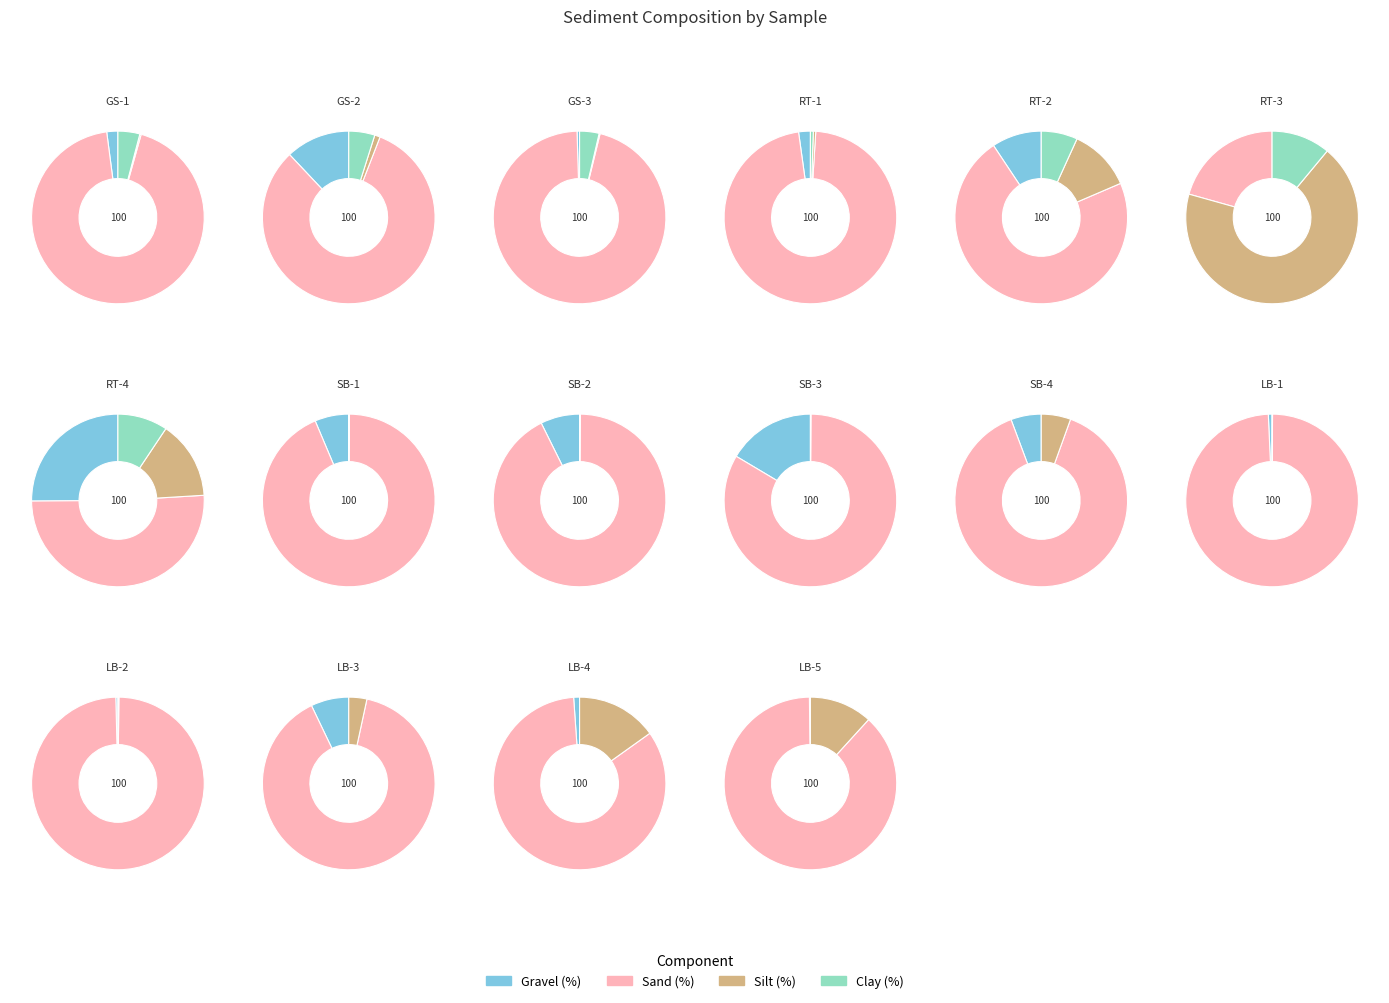

To the nearest percent, what is the difference between the LB-1 Beach ridge and GS-2 Lagoon beach foot slice percentages?

12%